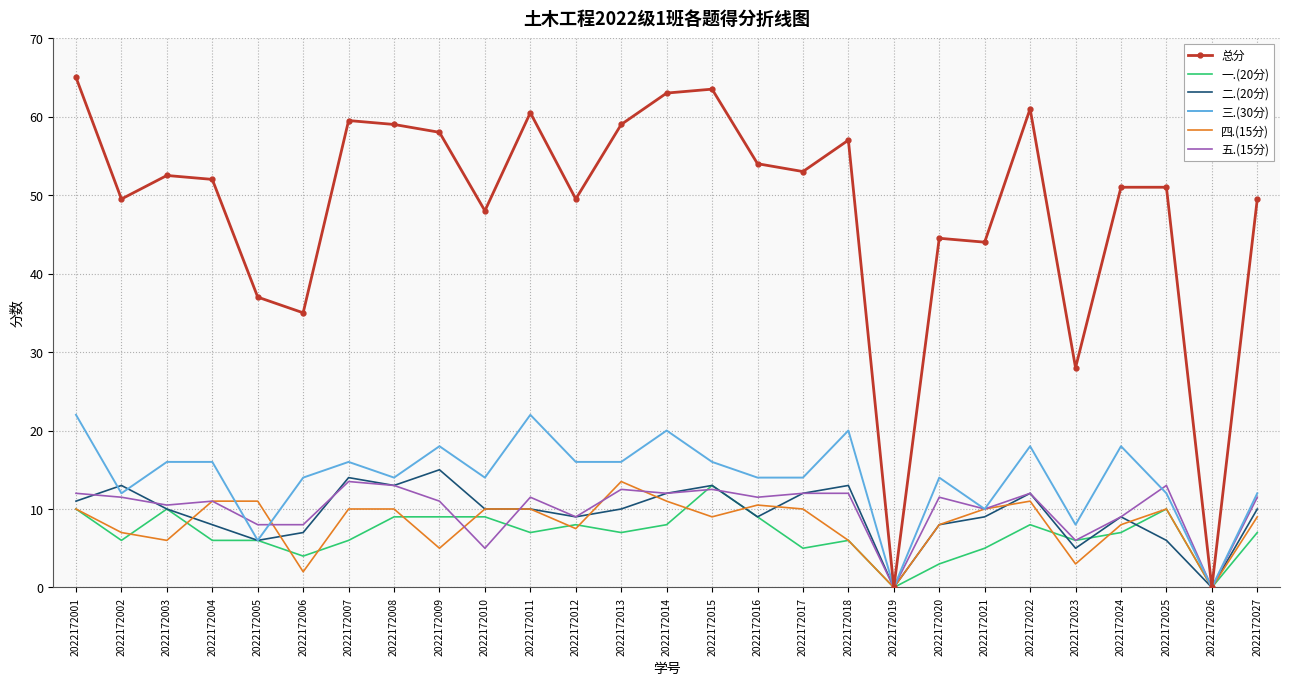

Is the value of 四.(15分) at 2022172013 greater than the value of 二.(20分) at 2022172019?

Yes